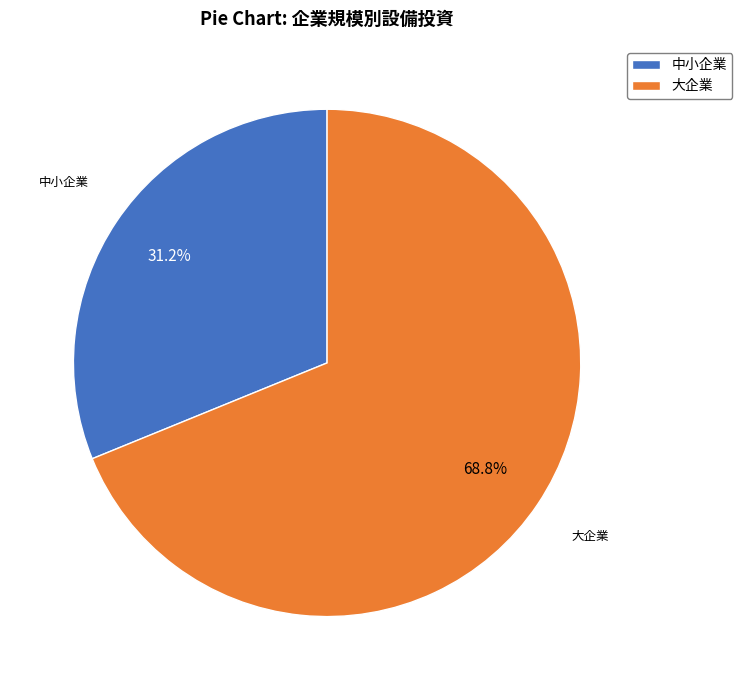

Approximately how many times larger is the value at 中小企業 compared to 大企業?

0.5